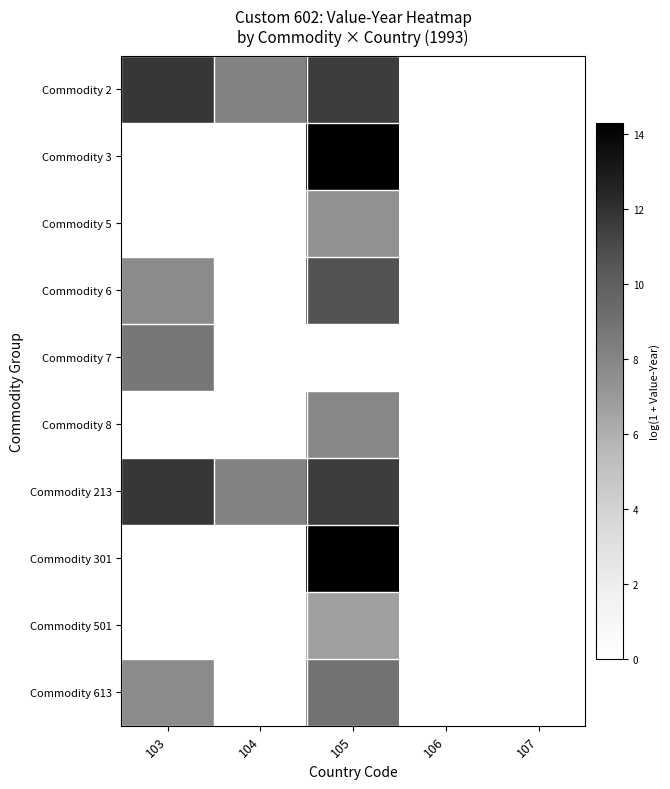

How many categories are shown in the chart?

5